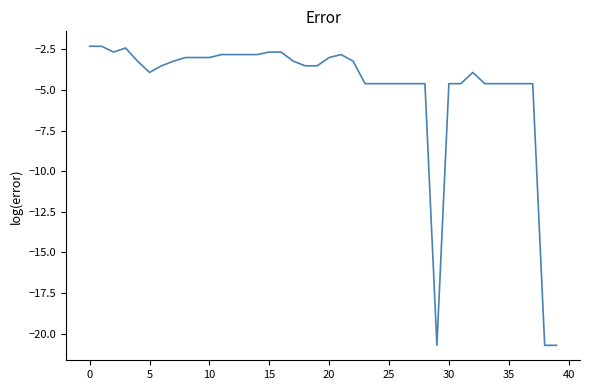

What is the difference between the maximum and minimum values?

18.4